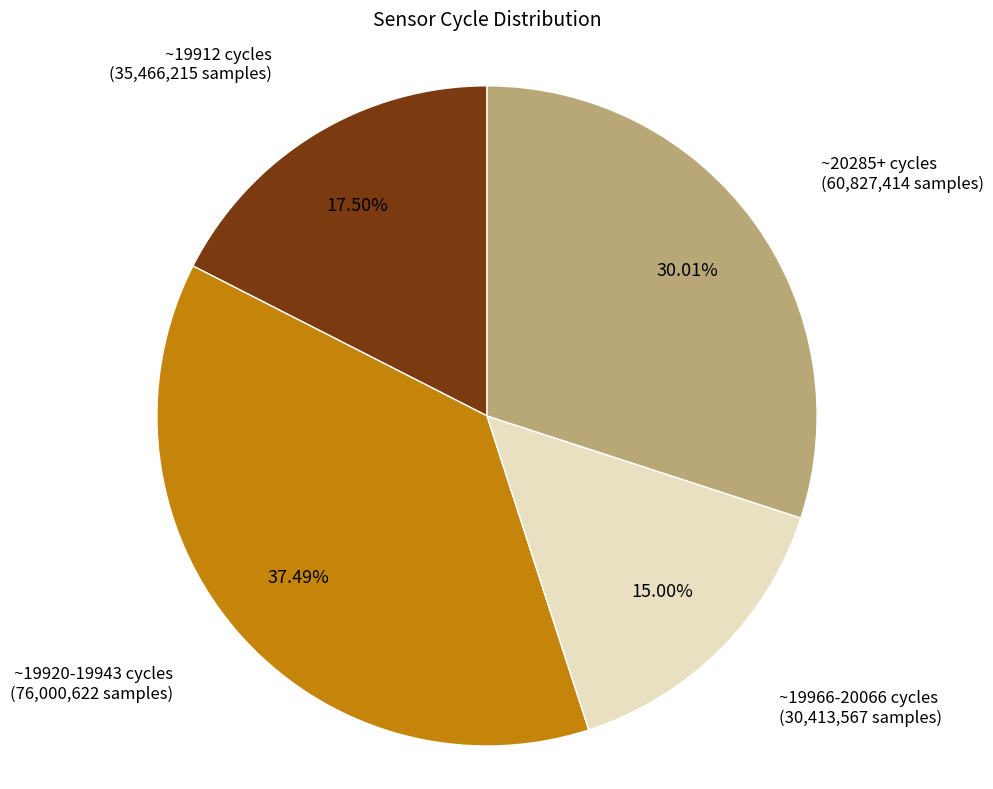

Is there any slice that represents more than half of the pie?

No